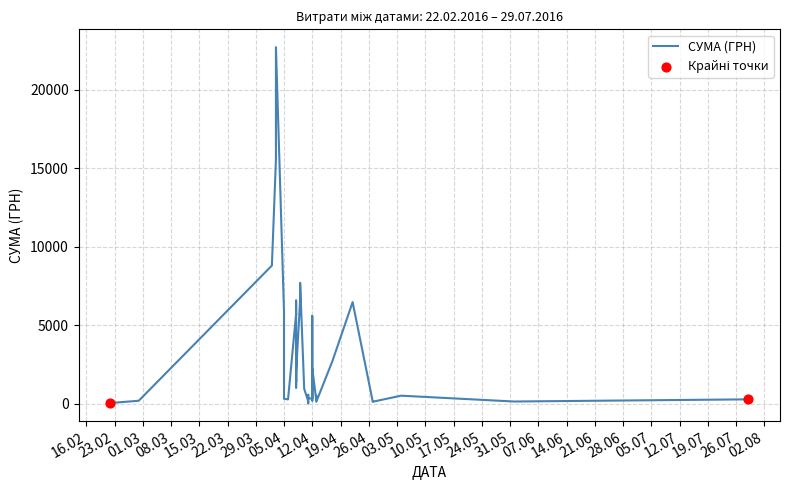

Between 29.02.2016 and 13.04.2016, which is larger?

13.04.2016